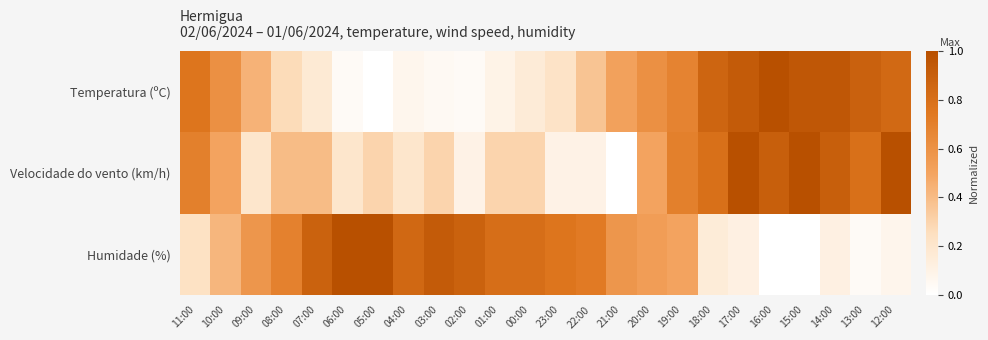

Reading left to right, extract all data points from this chart.

Temperatura (ºC): 11:00=0.8	10:00=0.6	09:00=0.4	08:00=0.3	07:00=0.2	06:00=0.0	05:00=0.0	04:00=0.1	03:00=0.0	02:00=0.0	01:00=0.1	00:00=0.2	23:00=0.2	22:00=0.4	21:00=0.5	20:00=0.6	19:00=0.7	18:00=0.9	17:00=0.9	16:00=1.0	15:00=1.0	14:00=1.0	13:00=0.9	12:00=0.8
Velocidade do vento (km/h): 11:00=0.7	10:00=0.5	09:00=0.2	08:00=0.4	07:00=0.4	06:00=0.2	05:00=0.3	04:00=0.2	03:00=0.3	02:00=0.1	01:00=0.3	00:00=0.3	23:00=0.1	22:00=0.1	21:00=0.0	20:00=0.5	19:00=0.7	18:00=0.8	17:00=1.0	16:00=0.9	15:00=1.0	14:00=0.9	13:00=0.8	12:00=1.0
Humidade (%): 11:00=0.2	10:00=0.4	09:00=0.6	08:00=0.7	07:00=0.9	06:00=1.0	05:00=1.0	04:00=0.8	03:00=0.9	02:00=0.9	01:00=0.8	00:00=0.8	23:00=0.8	22:00=0.7	21:00=0.6	20:00=0.5	19:00=0.5	18:00=0.2	17:00=0.1	16:00=0.0	15:00=0.0	14:00=0.1	13:00=0.0	12:00=0.1